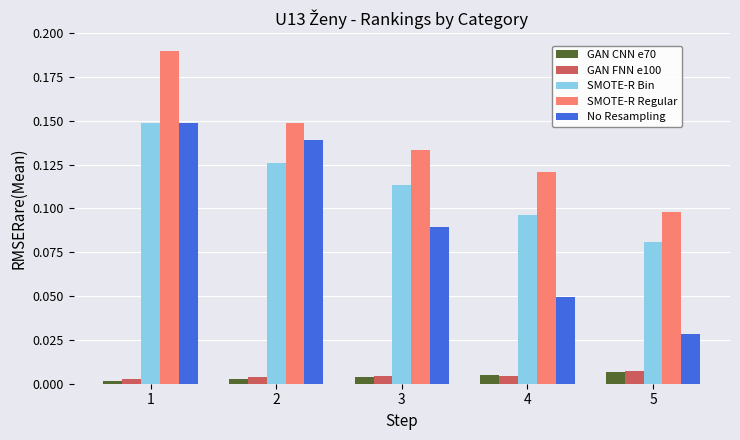

Which category has the lowest value in the SMOTE-R Bin series?

5